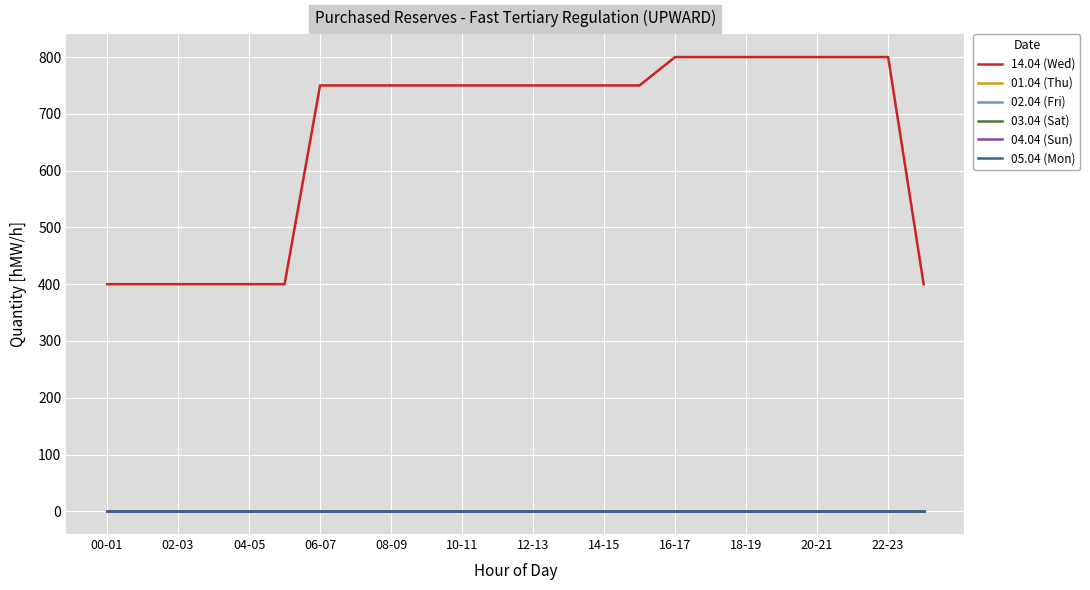

At which category does the chart reach its peak across all series?

16-17